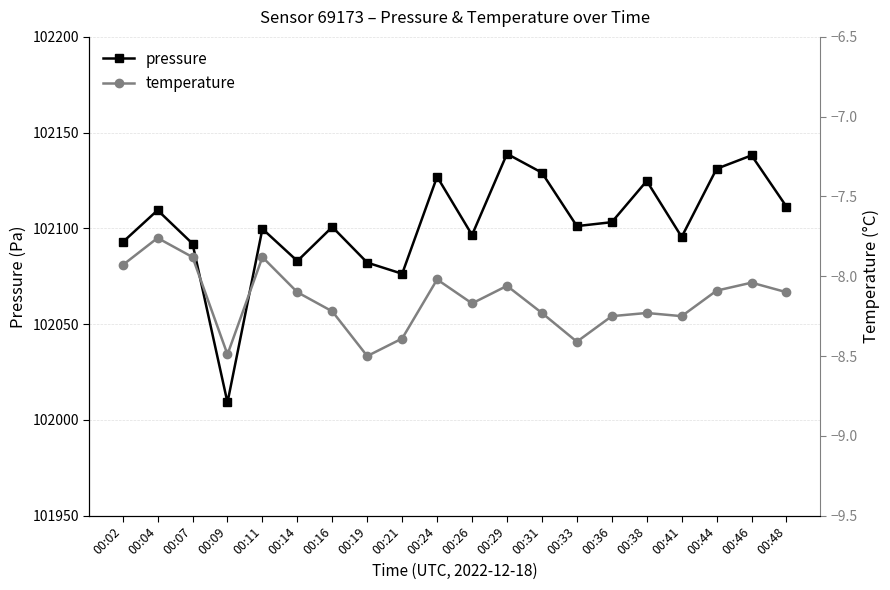

What is the maximum value for pressure?

102138.9